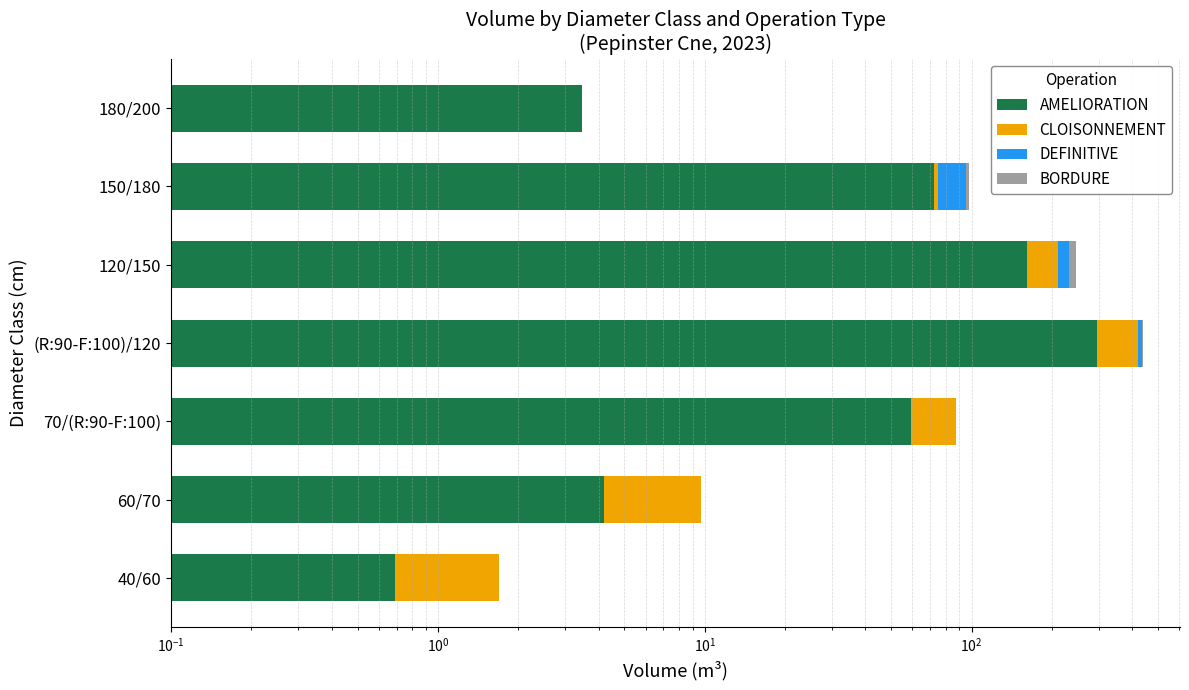

Which series has the largest range (max minus min)?

AMELIORATION